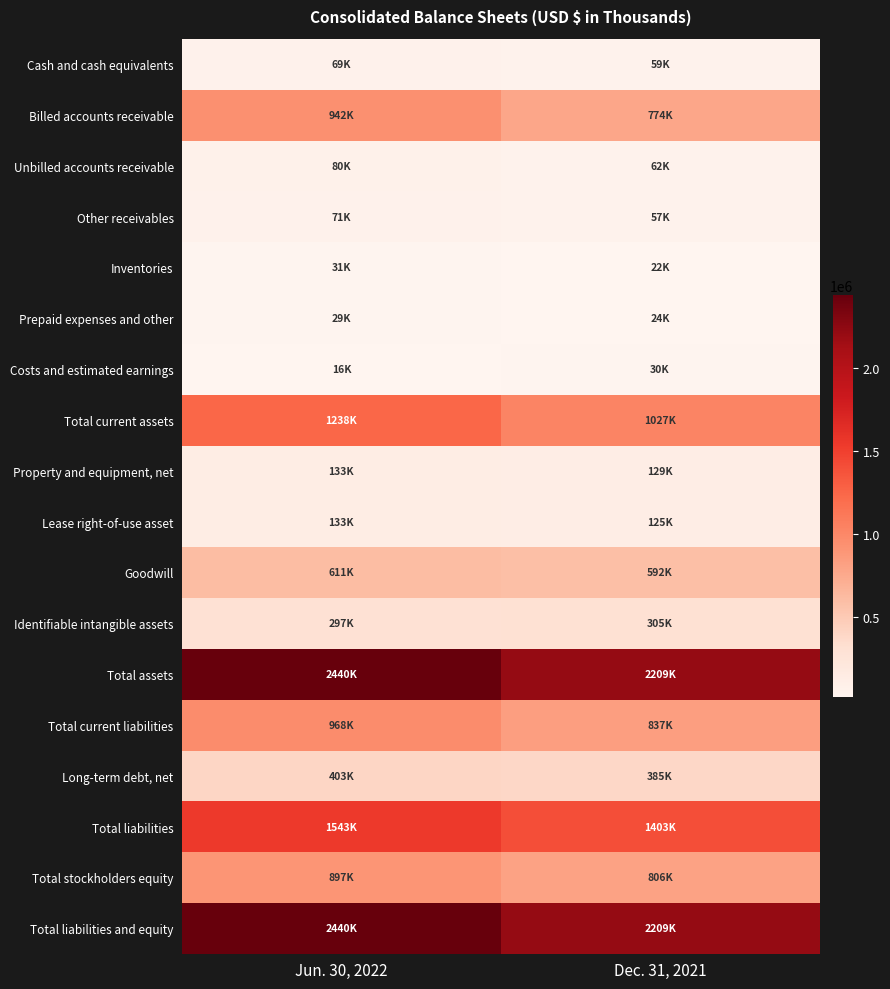

Count the number of categories in the chart.

2